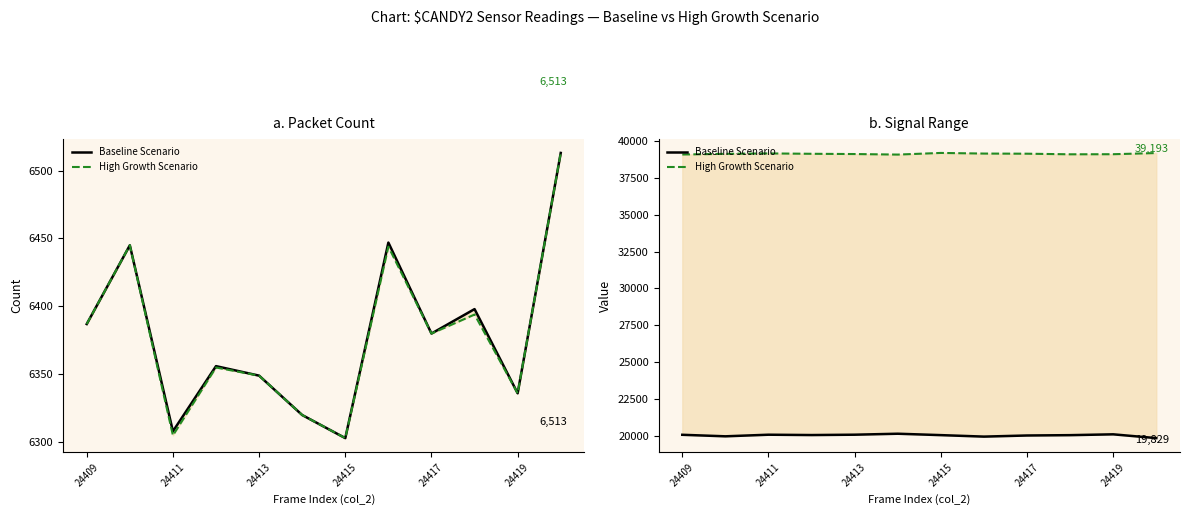

Rank the series at 24411 from lowest to highest value.

Baseline Scenario, High Growth Scenario